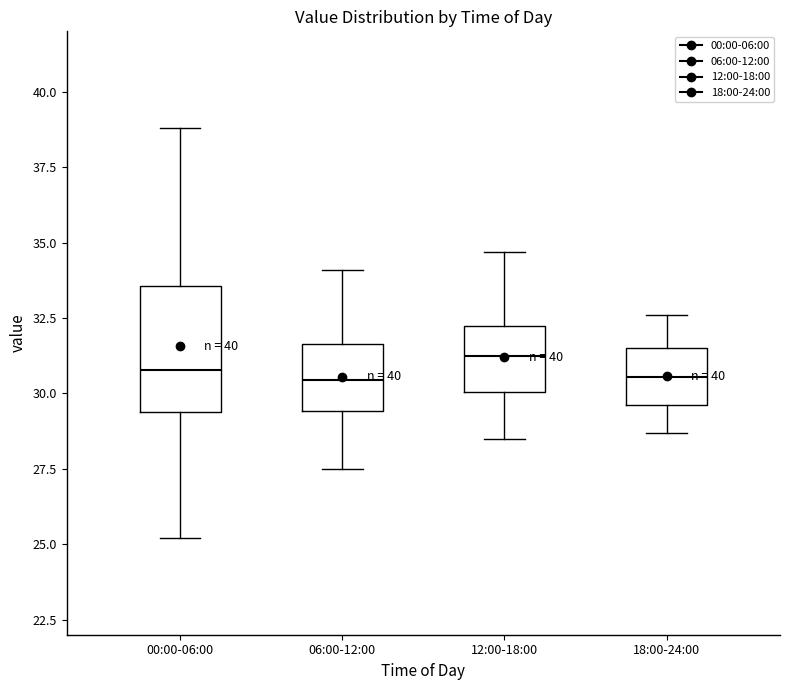

Reading left to right, read every box against the y-axis: the position of its median line, the range the box covers, and the ends of its whiskers. The values are not printed on the chart, so give them approximately, as read against the axis.

00:00-06:00: median 31.0, box 29.5 to 33.5, whiskers 25.0 to 39.0
06:00-12:00: median 30.5, box 29.5 to 31.5, whiskers 27.5 to 34.0
12:00-18:00: median 31.5, box 30.0 to 32.0, whiskers 28.5 to 34.5
18:00-24:00: median 30.5, box 29.5 to 31.5, whiskers 28.5 to 32.5